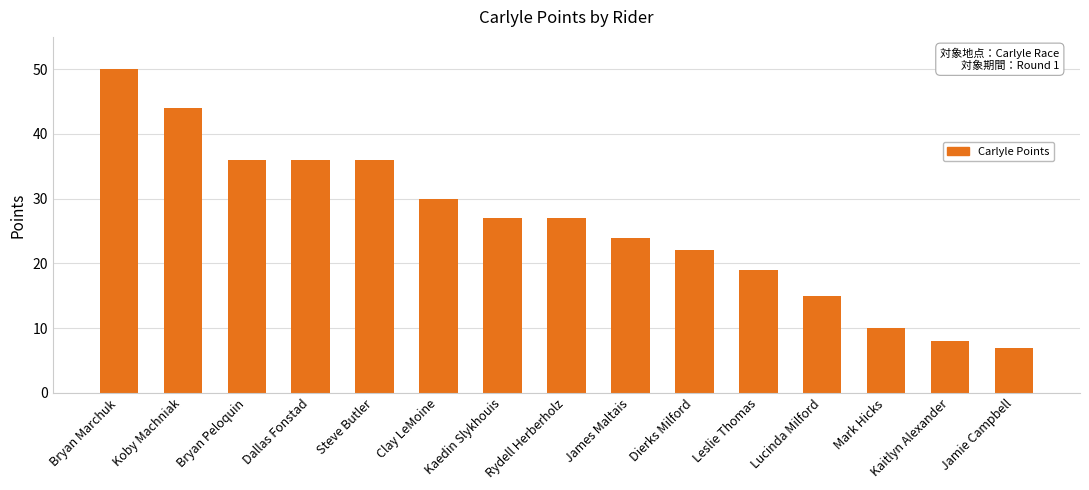

What is the smallest value displayed?

7